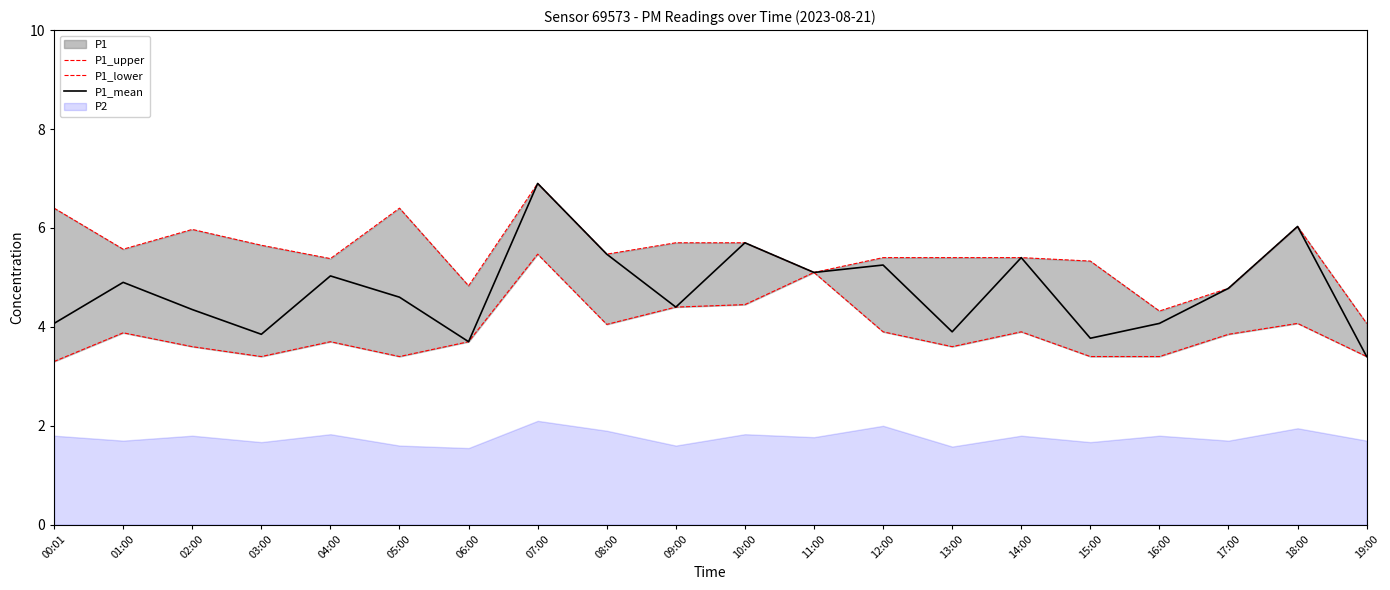

What is the total value across all series at 09:00?

14.5